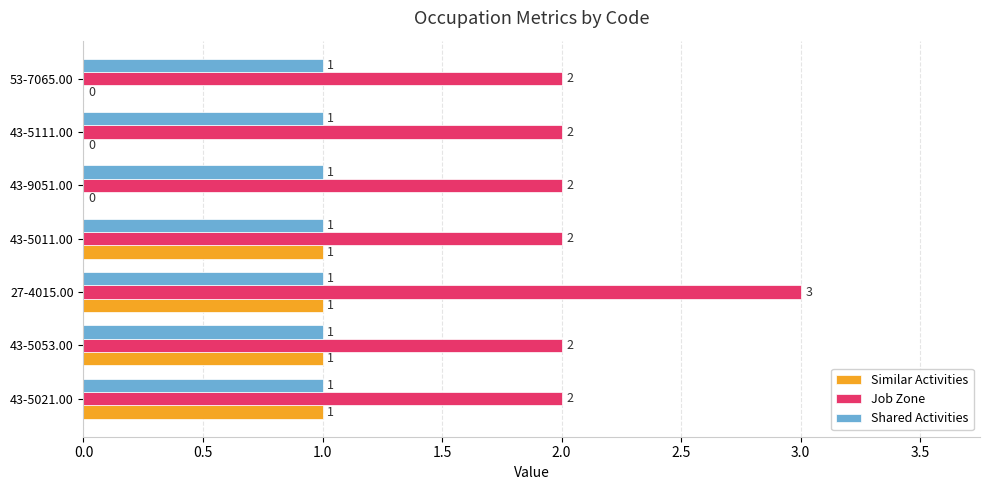

What is the sum of the Job Zone values at 53-7065.00 and 43-5053.00?

4